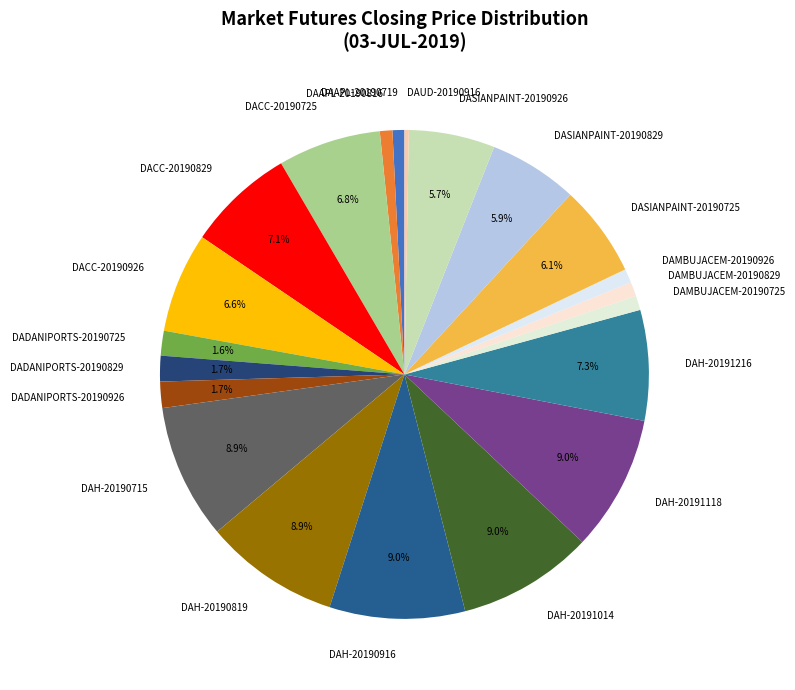

Count the number of slices in the pie.

21